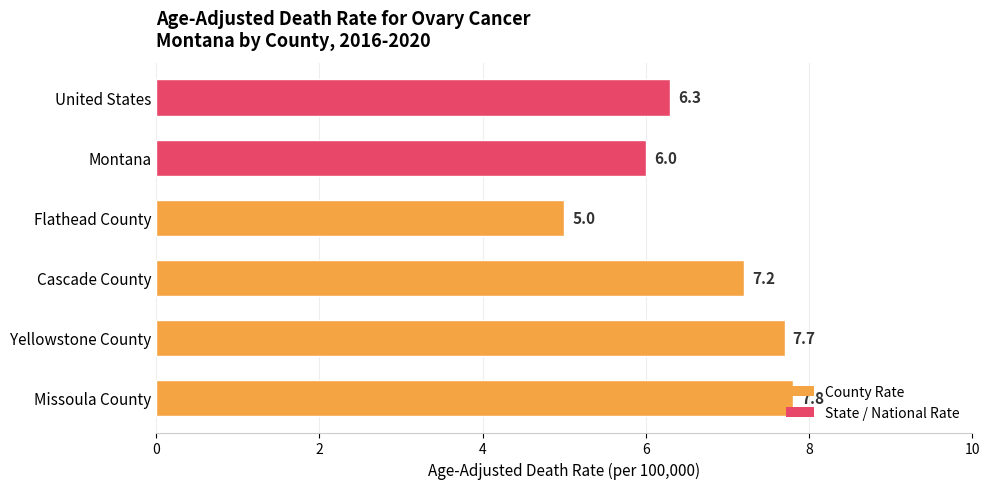

Which category has the lowest value across all series?

Flathead County